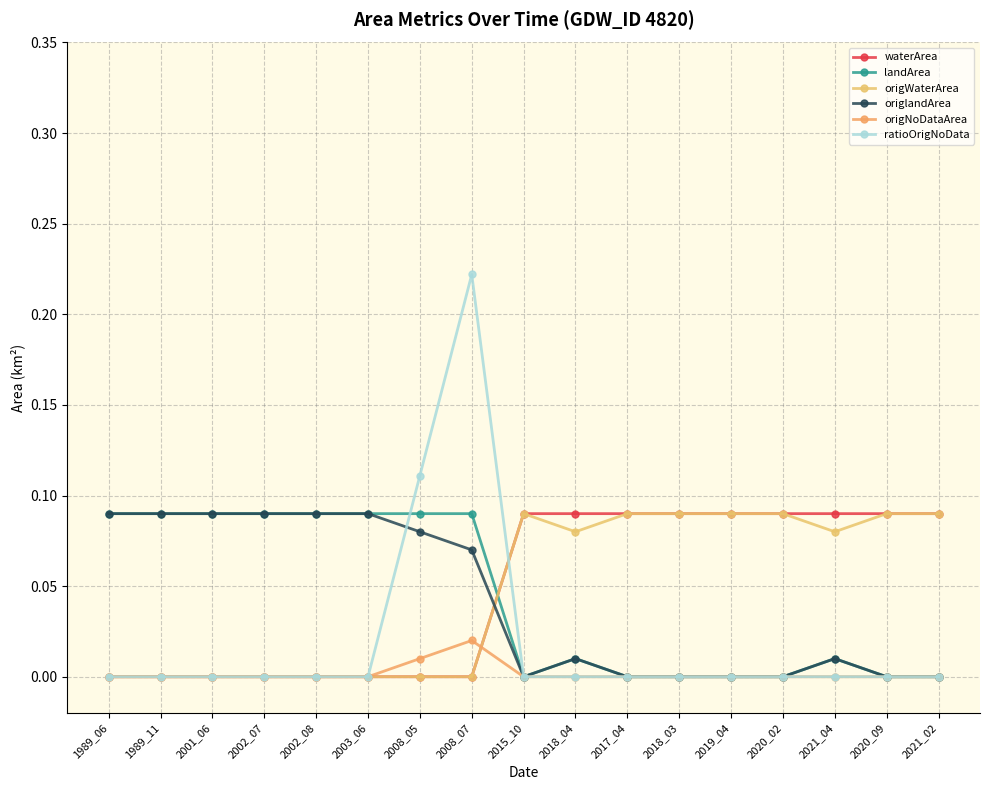

Which series has the largest range (max minus min)?

ratioOrigNoData